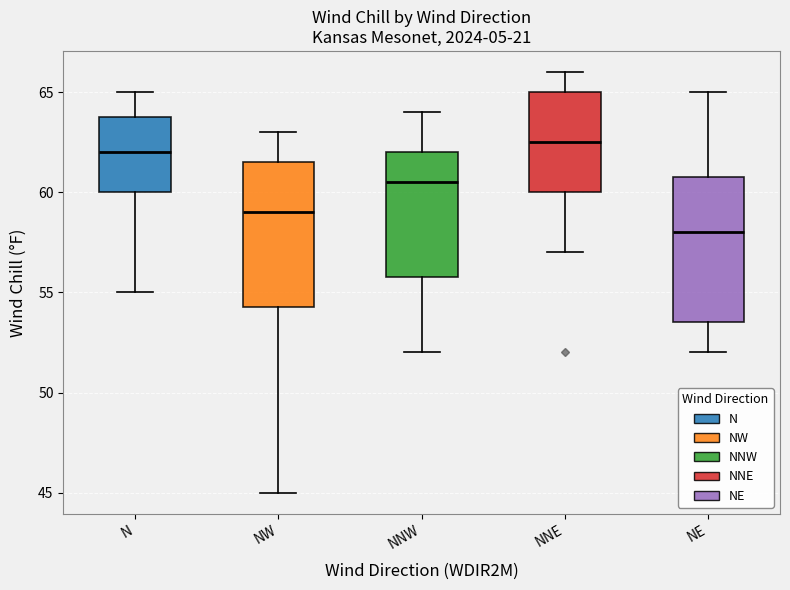

Reading left to right, transcribe this box plot: for each box, give where its median line is, the range the box spans, and where its two whiskers end, as read against the y-axis. The values are not printed on the chart, so give them approximately, as read against the axis.

N: median 62.0, box 60.0 to 64.0, whiskers 55.0 to 65.0
NW: median 59.0, box 54.5 to 61.5, whiskers 45.0 to 63.0
NNW: median 60.5, box 56.0 to 62.0, whiskers 52.0 to 64.0
NNE: median 62.5, box 60.0 to 65.0, whiskers 57.0 to 66.0
NE: median 58.0, box 53.5 to 61.0, whiskers 52.0 to 65.0